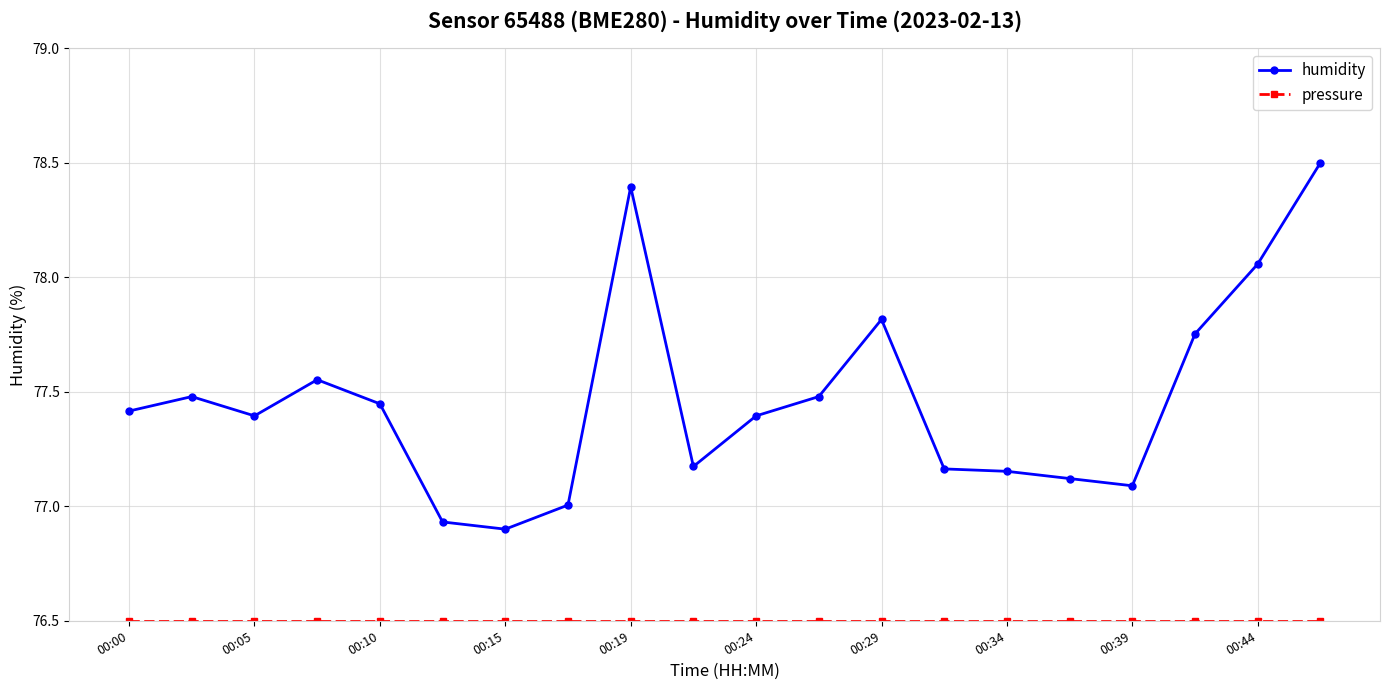

Which series has the widest spread of values?

humidity